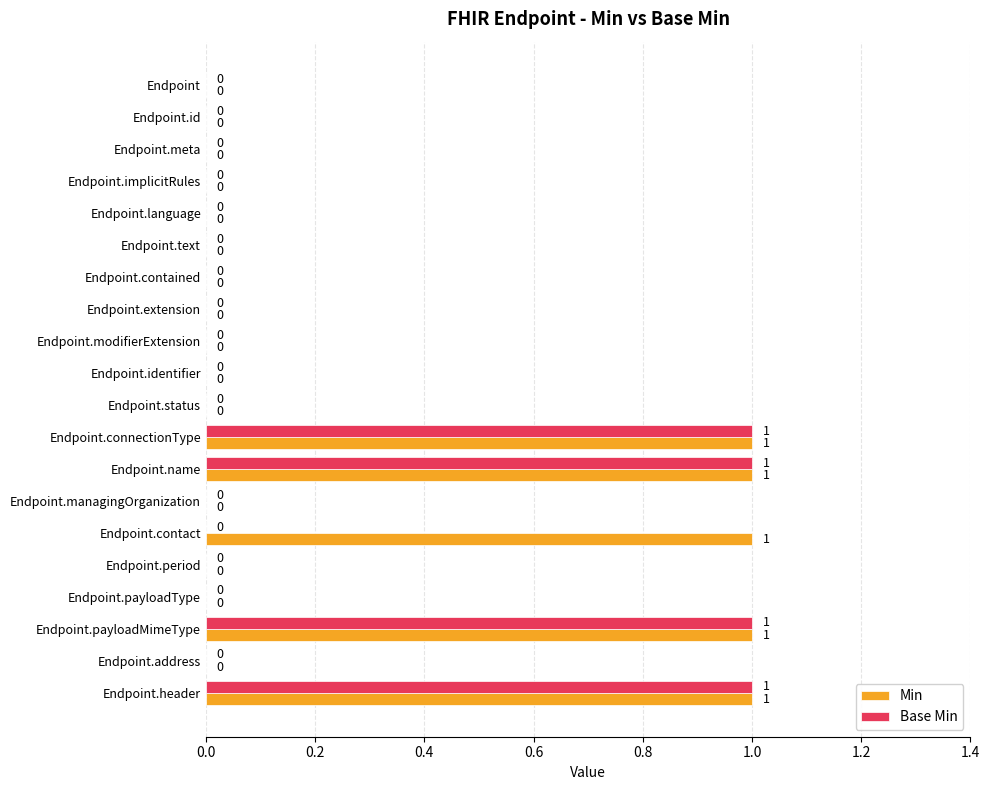

Is it true that Base Min equals 0 at Endpoint.managingOrganization?

True